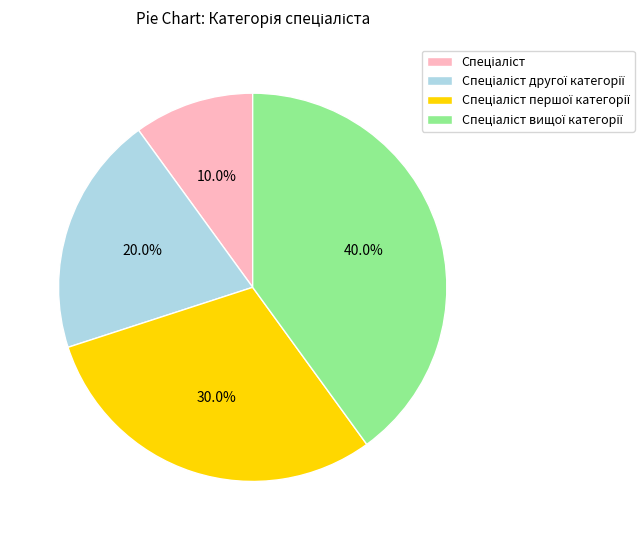

Is there any slice that represents more than half of the pie?

No